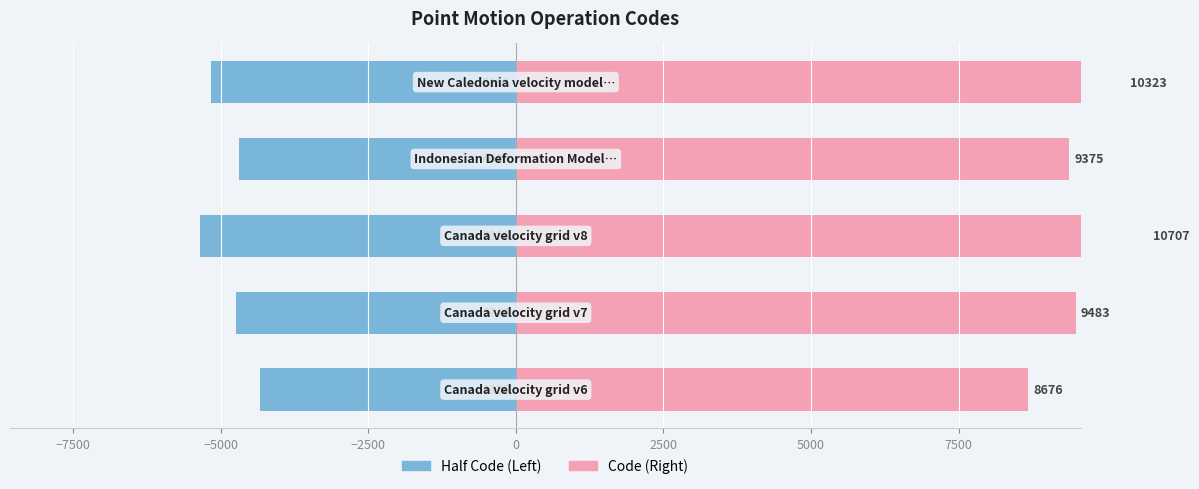

How many bars are there in total?

10